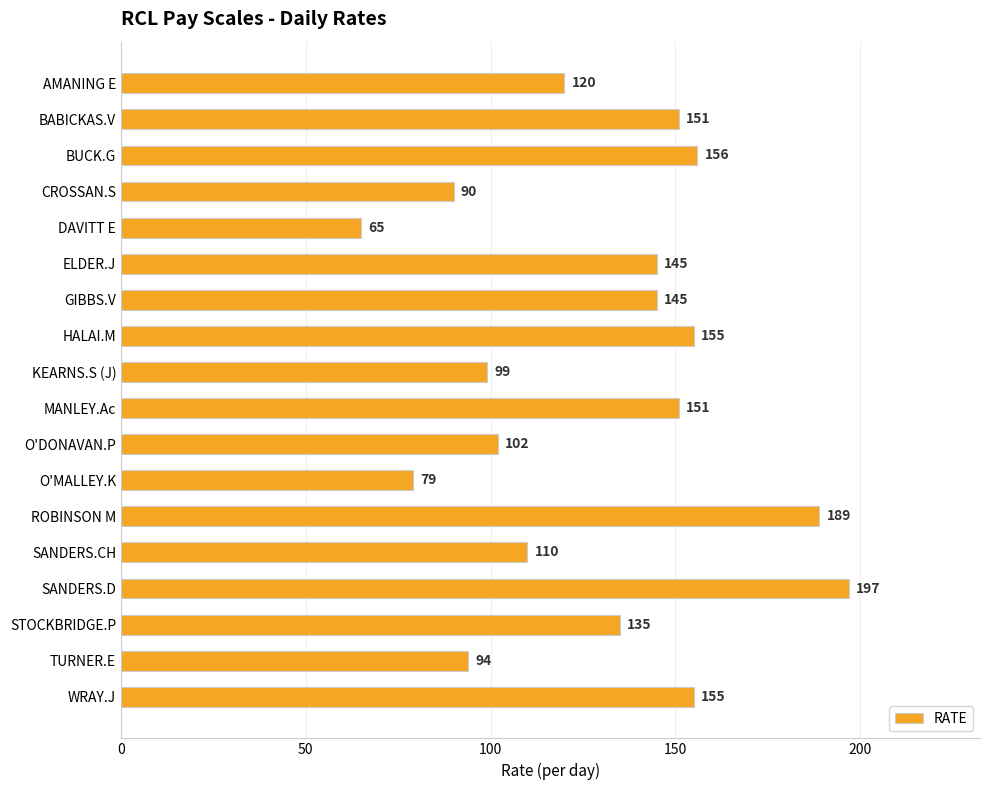

What is the sum of all values?

2338